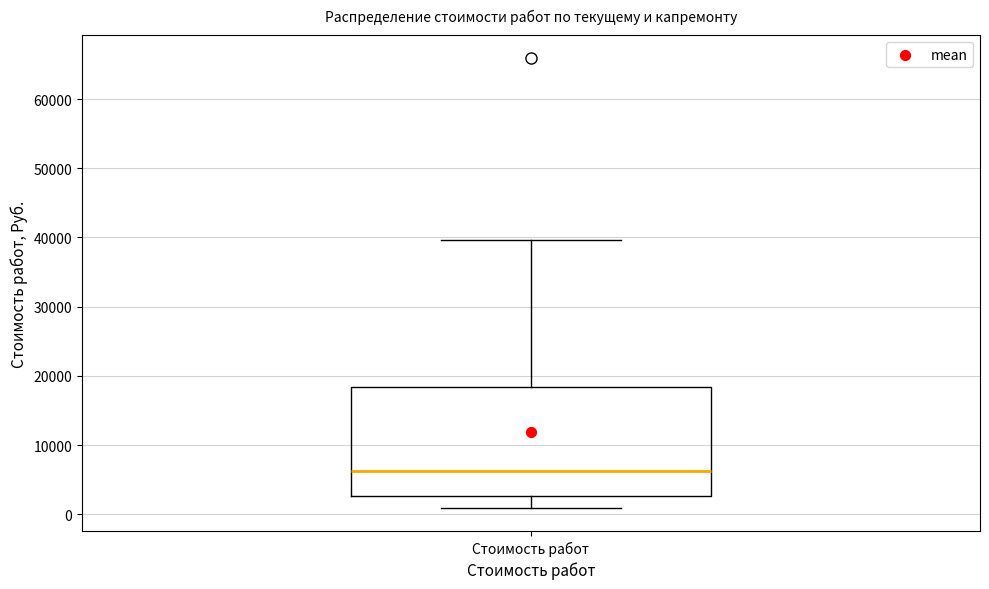

Where does the median line of the box for Стоимость работ sit on the y-axis? The values are not printed on the chart, so give them approximately, as read against the axis.

6000